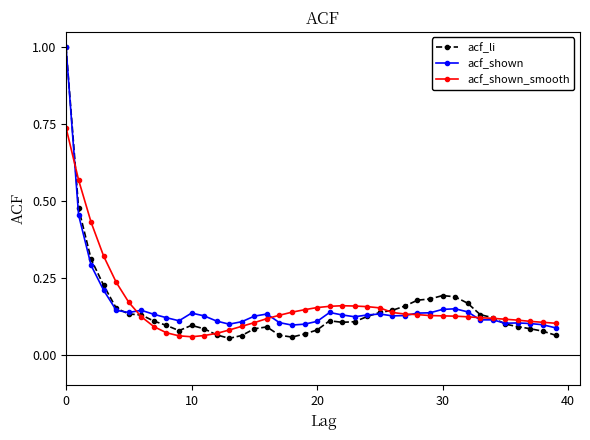

Which series has the widest spread of values?

acf_li